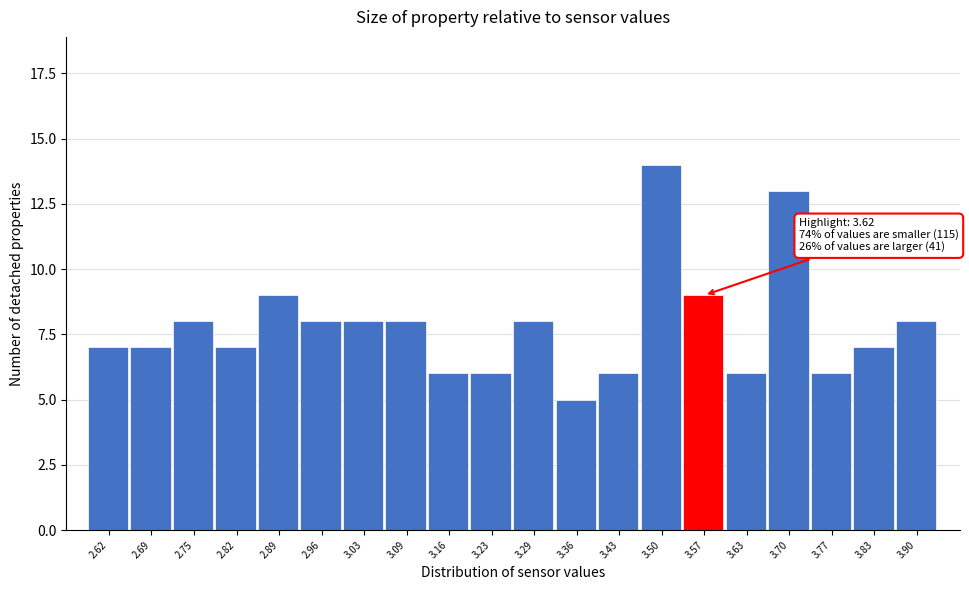

Reading left to right, transcribe all the data shown in this chart.

2.62=7	2.69=7	2.75=8	2.82=7	2.89=9	2.96=8	3.03=8	3.09=8	3.16=6	3.23=6	3.29=8	3.36=5	3.43=6	3.50=14	3.57=9	3.63=6	3.70=13	3.77=6	3.83=7	3.90=8